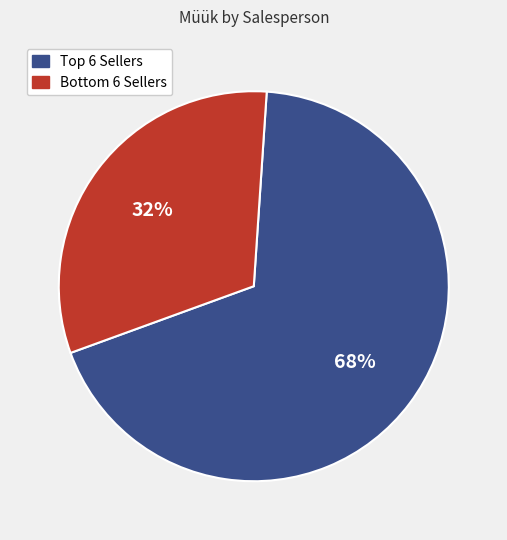

Does any single category account for the majority?

Yes